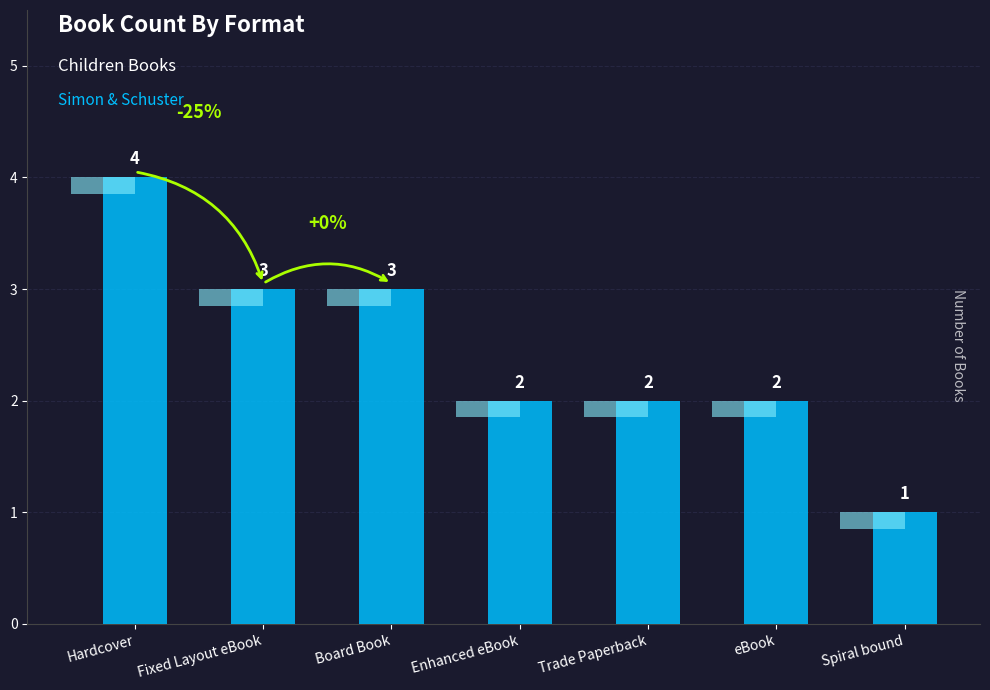

How many data points does each series have?

7